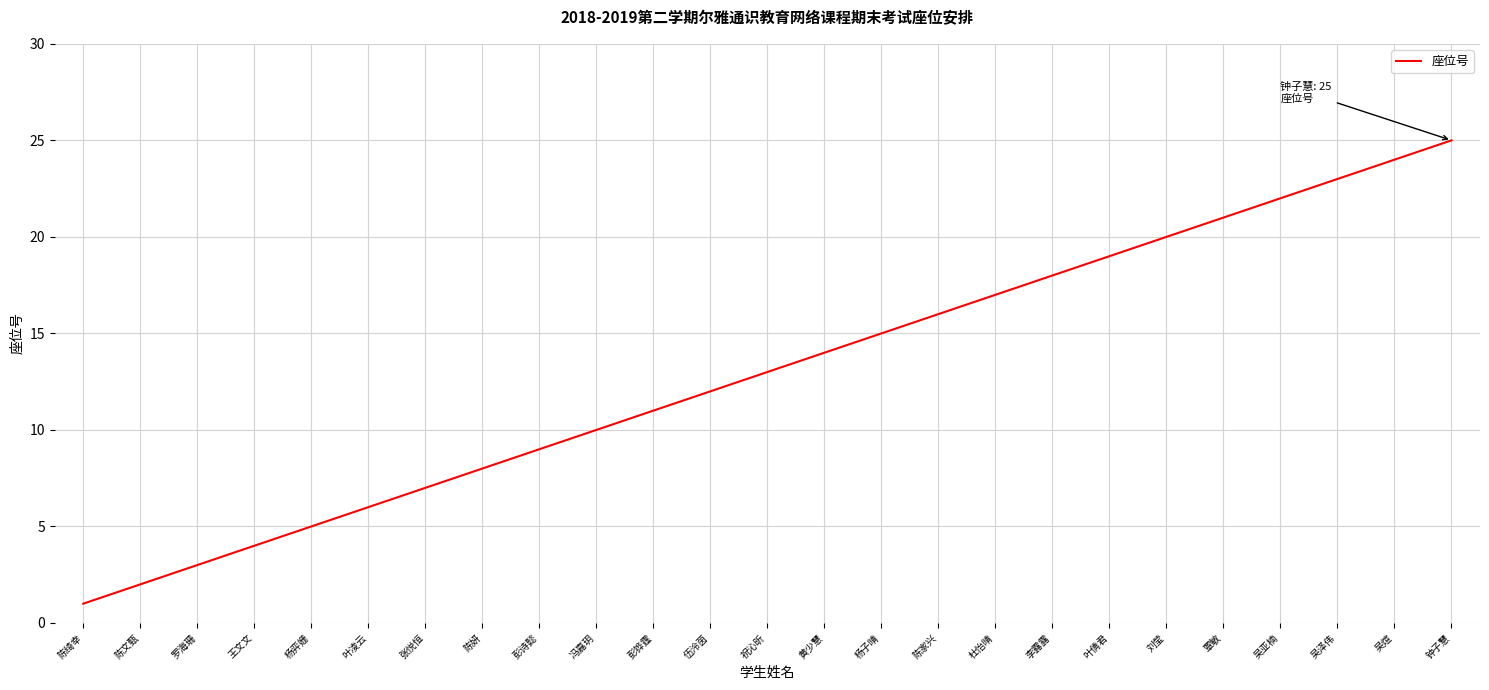

Rank the categories by value from highest to lowest.

钟子慧, 吴煊, 吴泽伟, 吴亚楠, 覃敏, 刘莹, 叶倩君, 李露露, 杜怡晴, 陈家兴, 杨子晴, 黄少慧, 祝沁昕, 伍泠茵, 彭铧霆, 冯嘉玥, 彭诗懿, 陈妍, 张悦恒, 叶凌云, 杨弈姗, 王文文, 罗海珊, 陈文甄, 陈绮幸